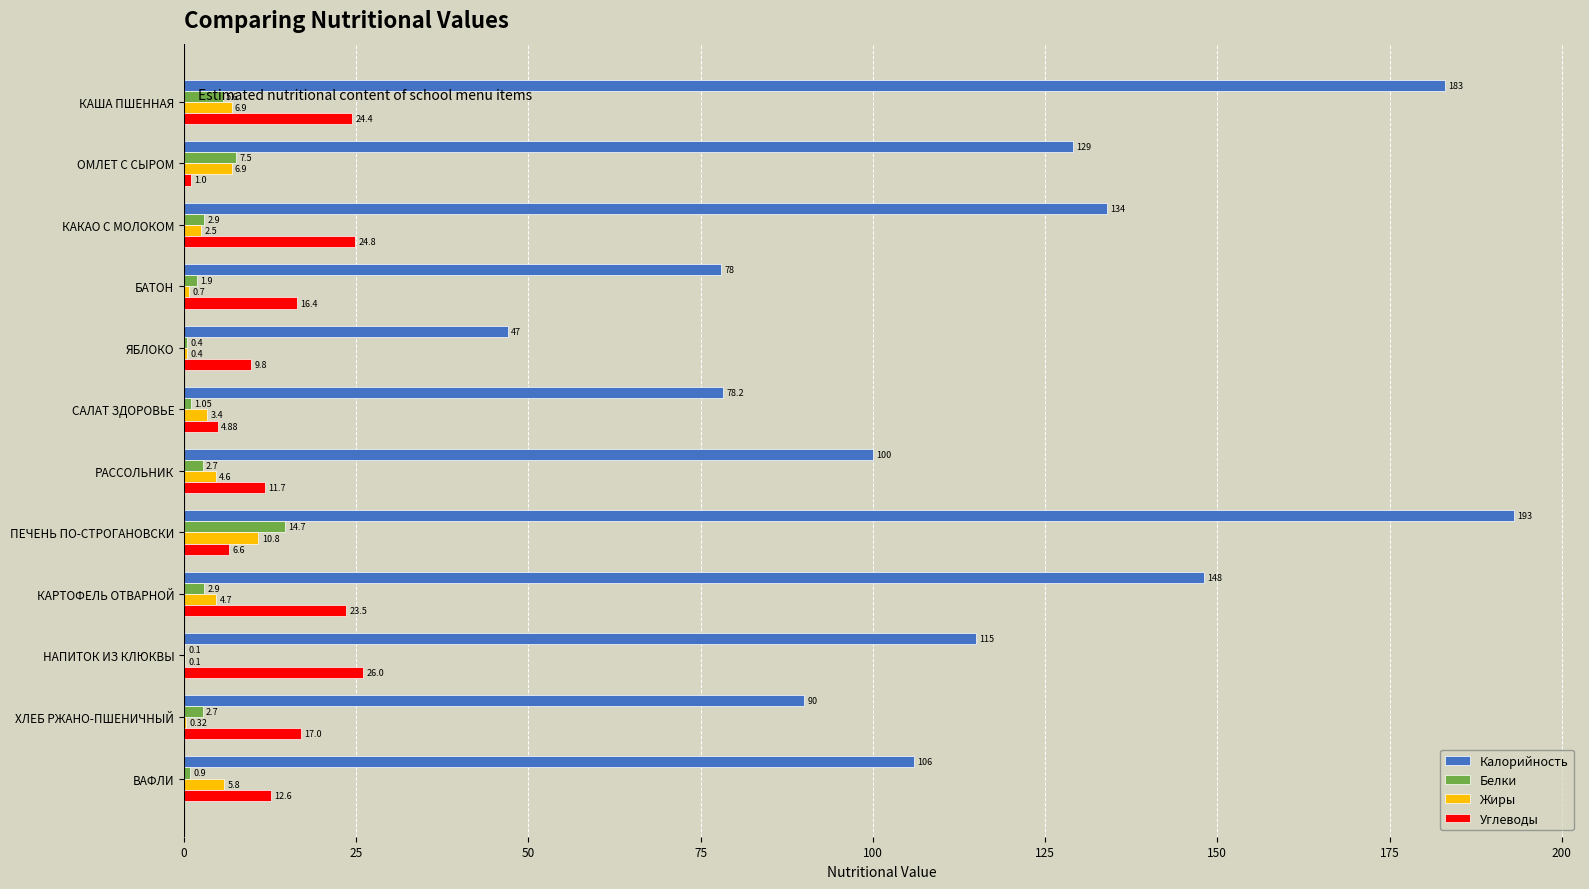

Which category has the highest value across all series?

ПЕЧЕНЬ ПО-СТРОГАНОВСКИ